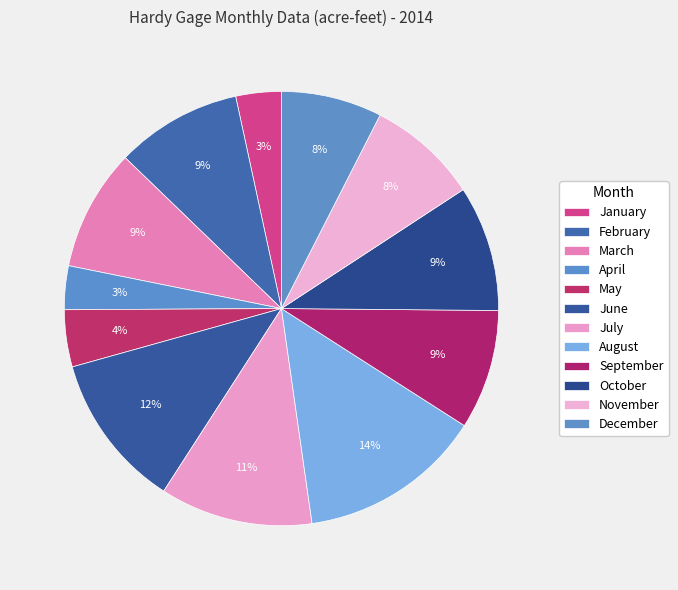

How many slices are in this pie chart?

12